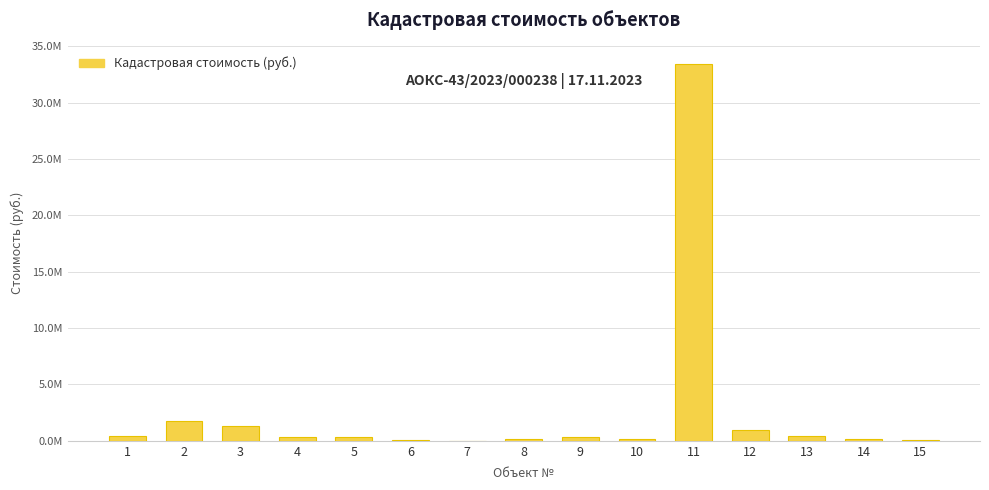

Does the chart contain stacked bars?

No